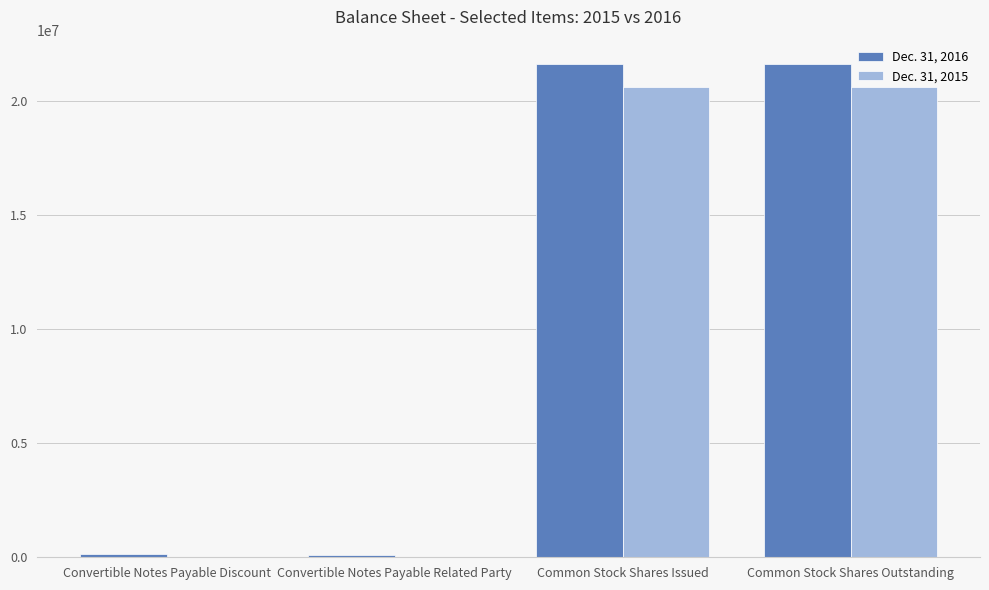

What is the sum of all Dec. 31, 2015 values?

41258190